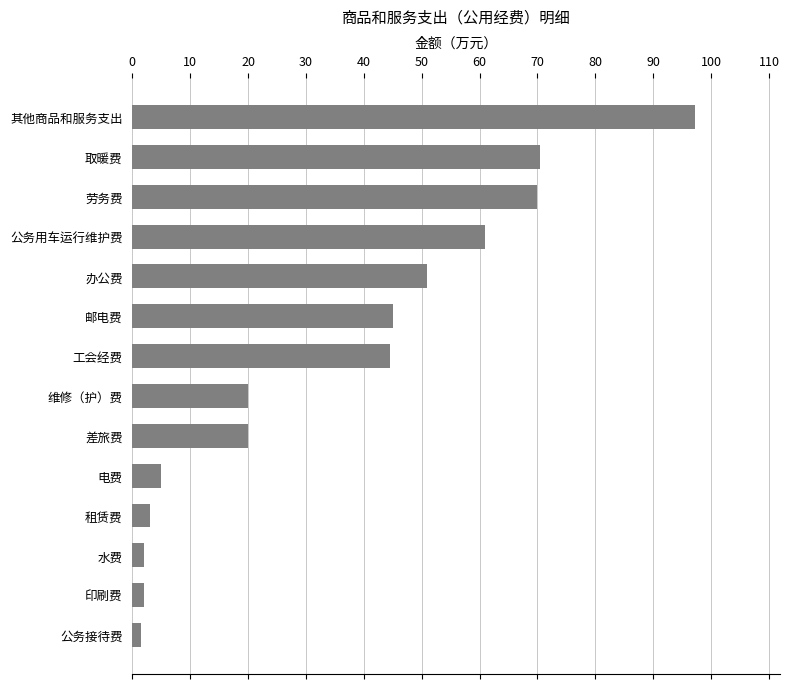

True or false: the data shows 3.0 at 租赁费.

True